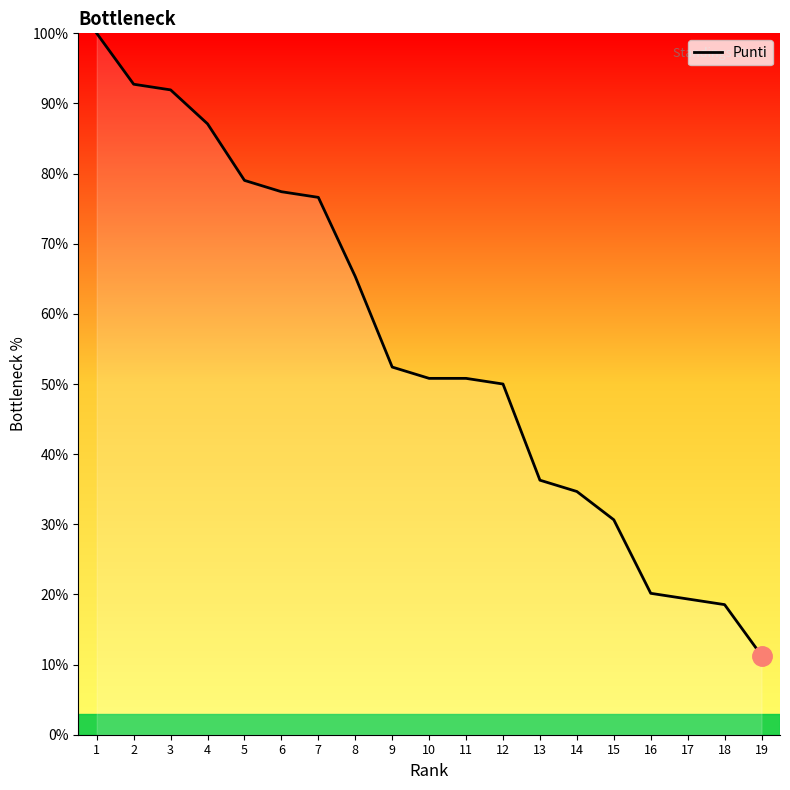

What is the change in value from 7 to 12?

-26.6